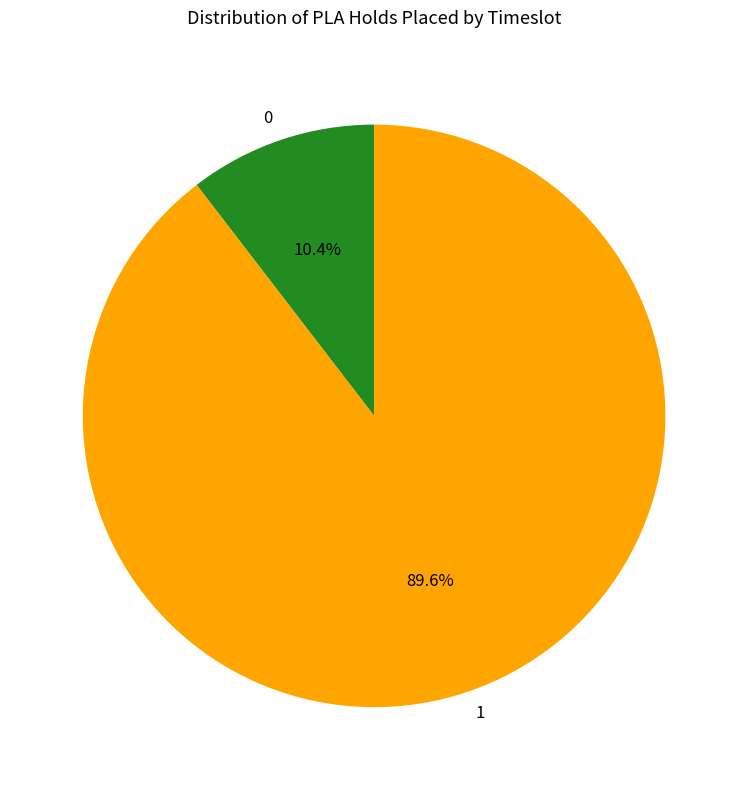

Approximately how many times larger is the value at 1 compared to 0?

8.6